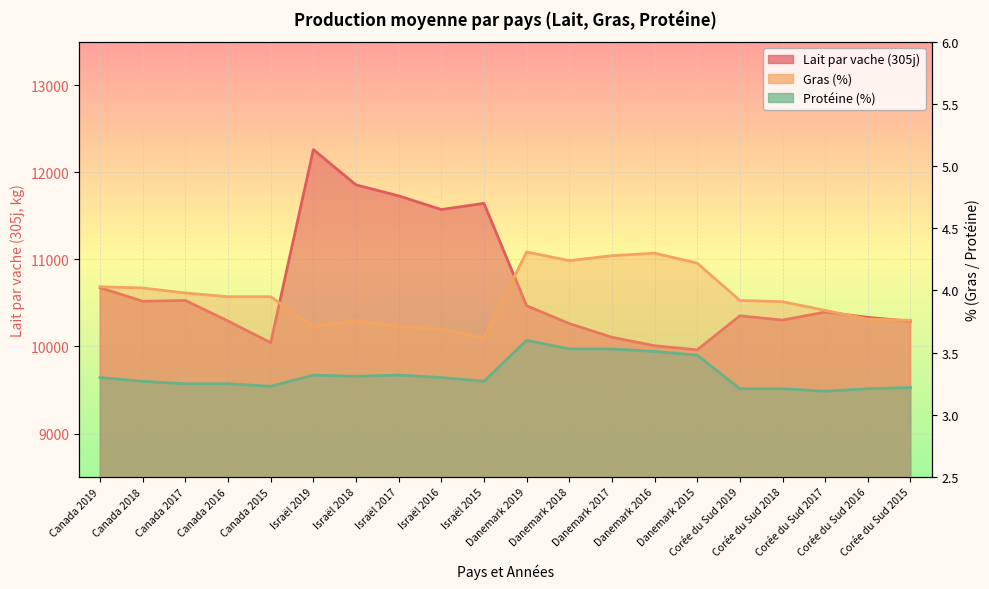

True or false: Protéine (%) and Lait par vache (305j) cross at least once.

False